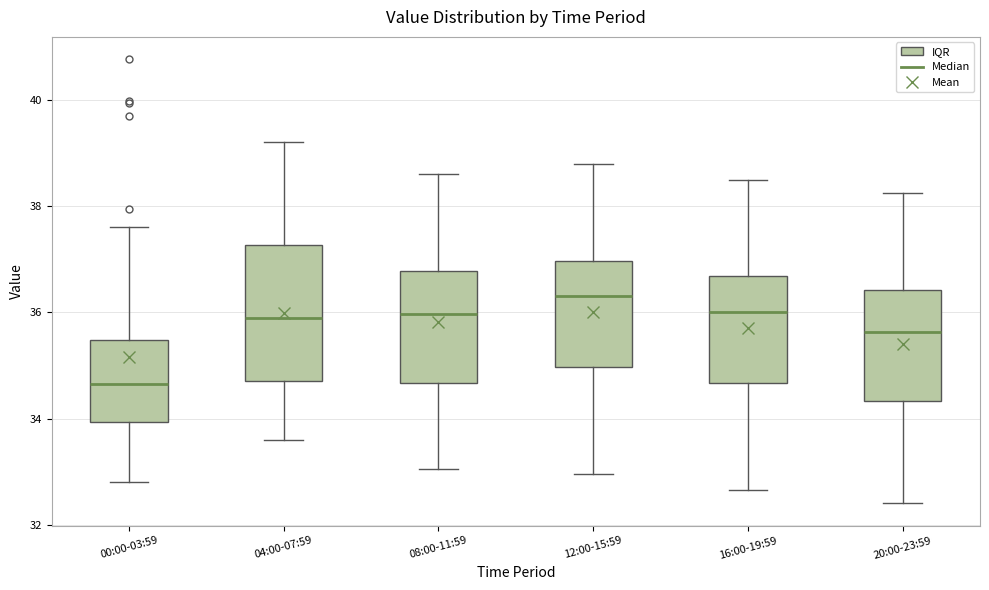

Comparing the boxes themselves (not the whiskers), which one is the tallest?

04:00-07:59